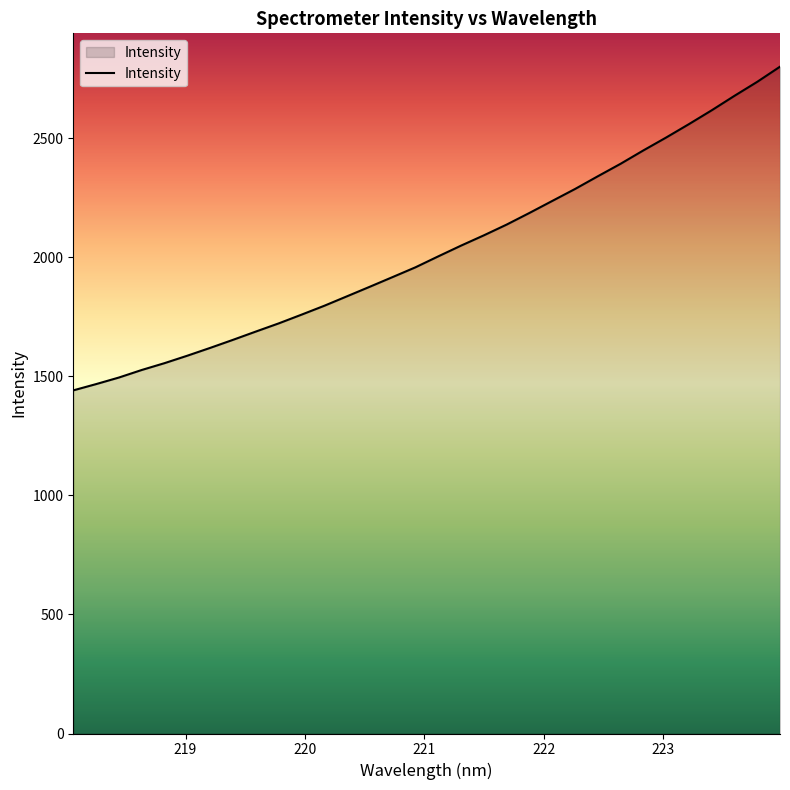

True or false: there are more than 2 points higher than both neighbors.

False